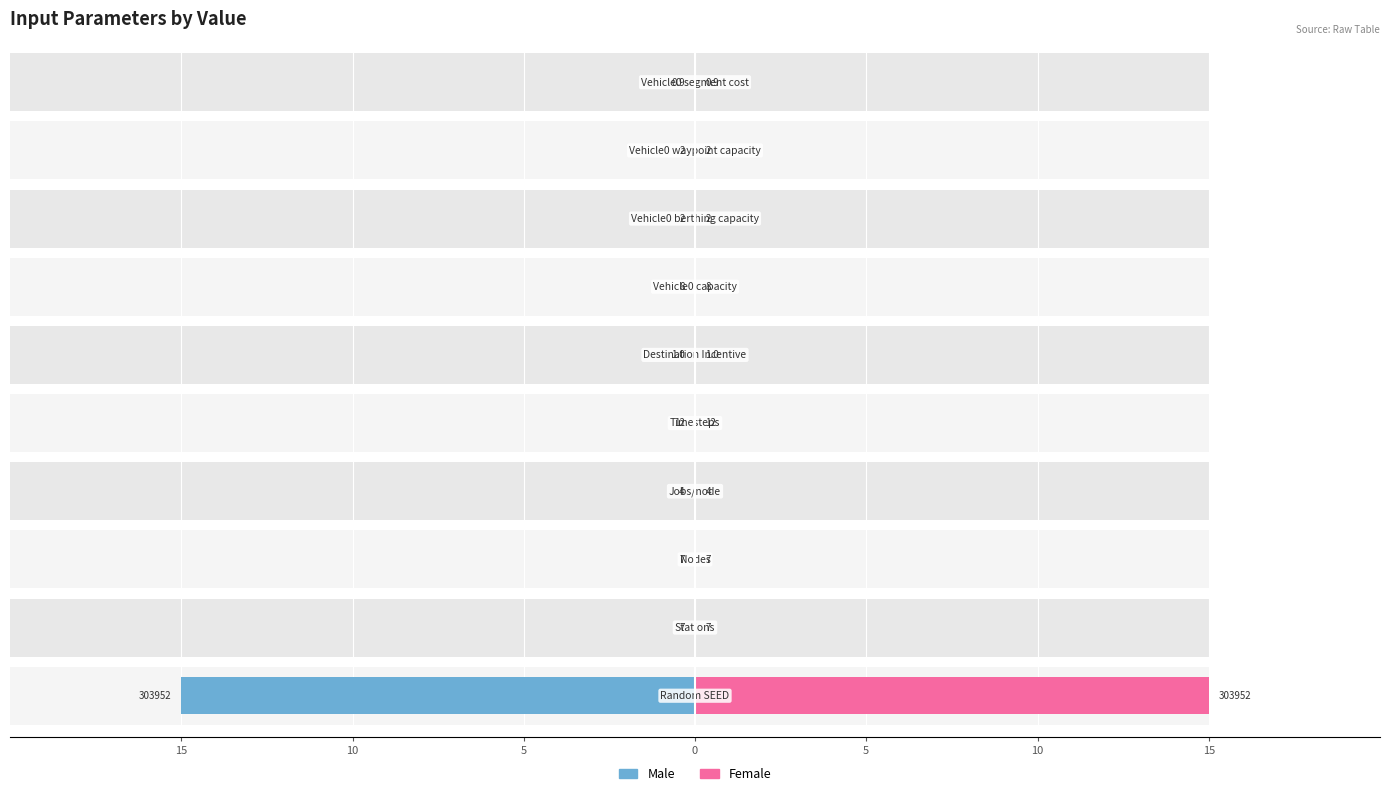

How many bars are there in total?

20